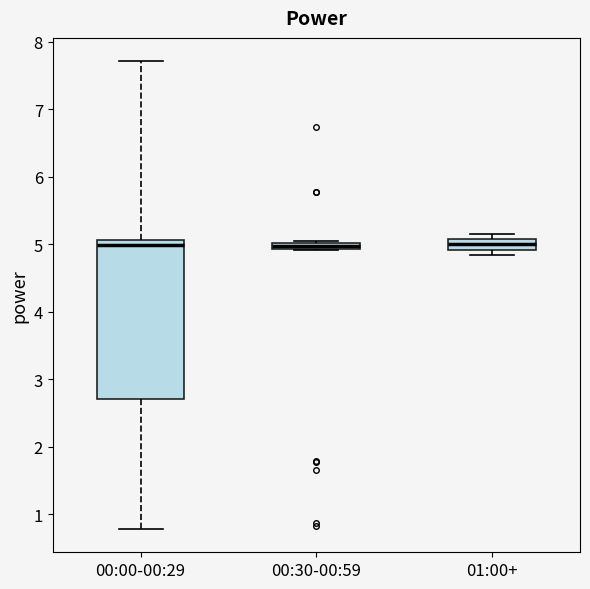

Where does the lower whisker of the box for 00:00-00:29 end on the y-axis? The values are not printed on the chart, so give them approximately, as read against the axis.

0.8